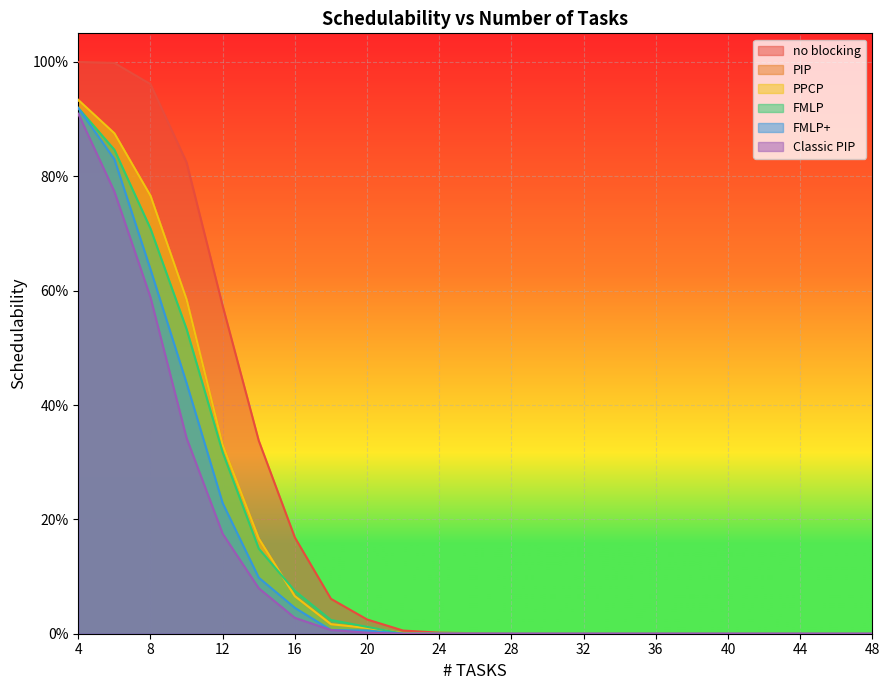

How many lines are shown in the chart?

6